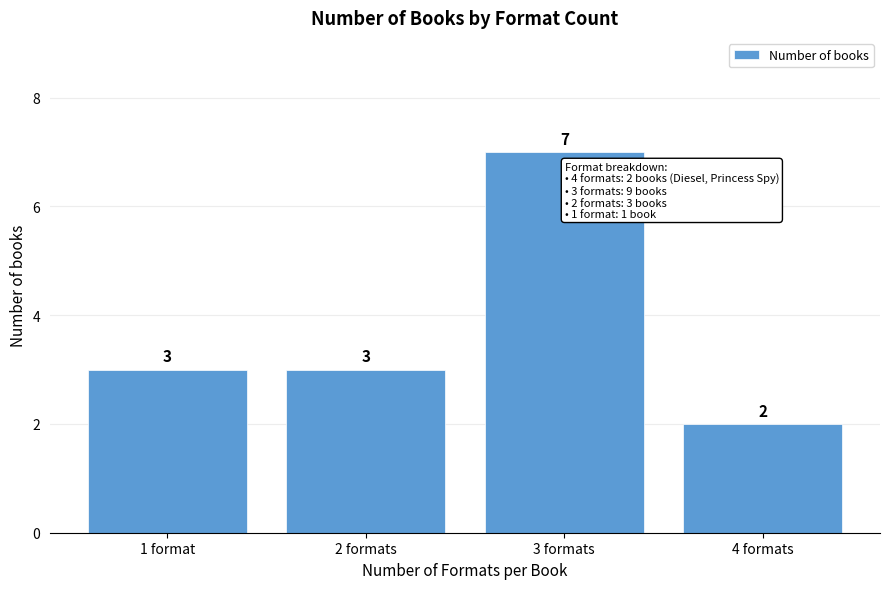

Reading left to right, extract all data points from this chart.

1 format=3	2 formats=3	3 formats=7	4 formats=2